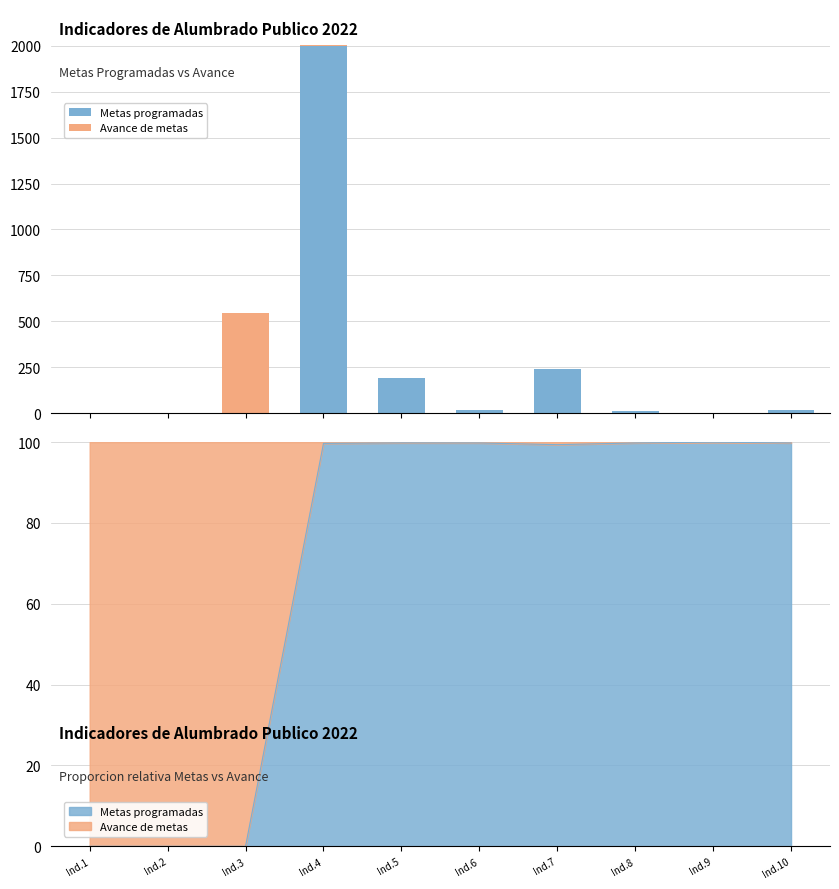

How many data points in Metas programadas are less than 15?

5